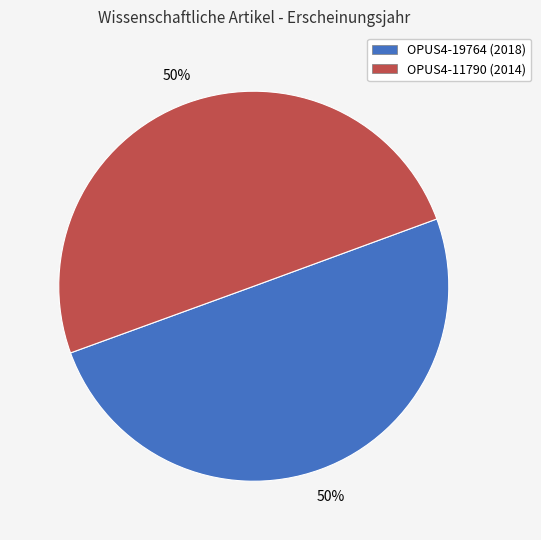

What percentage is the OPUS4-19764 slice, to the nearest percent?

50%